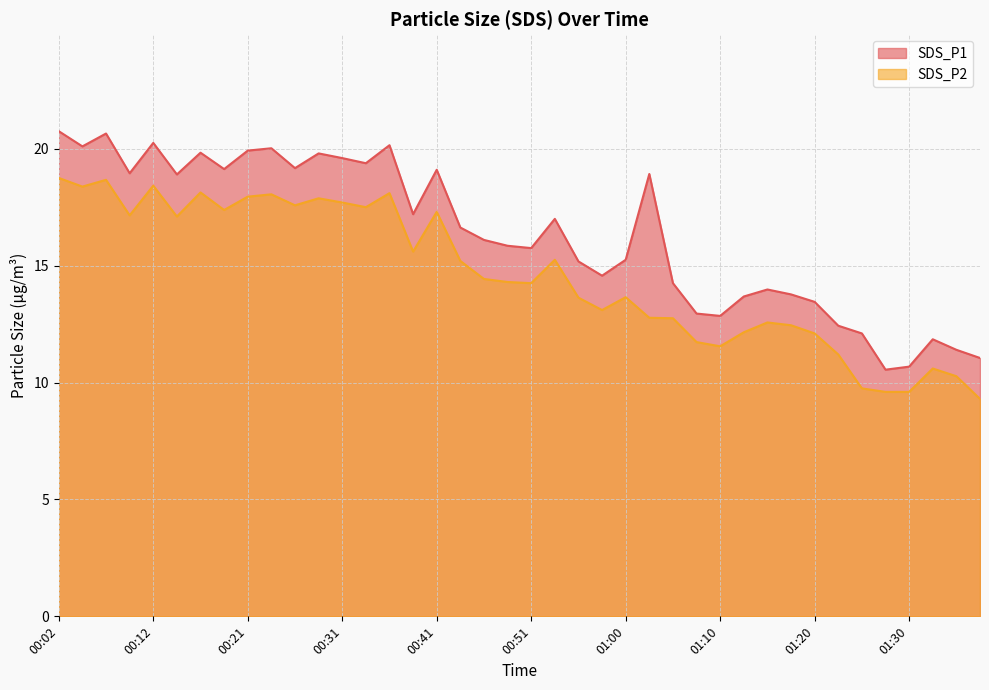

How many interior local valleys does the SDS_P2 series have?

10